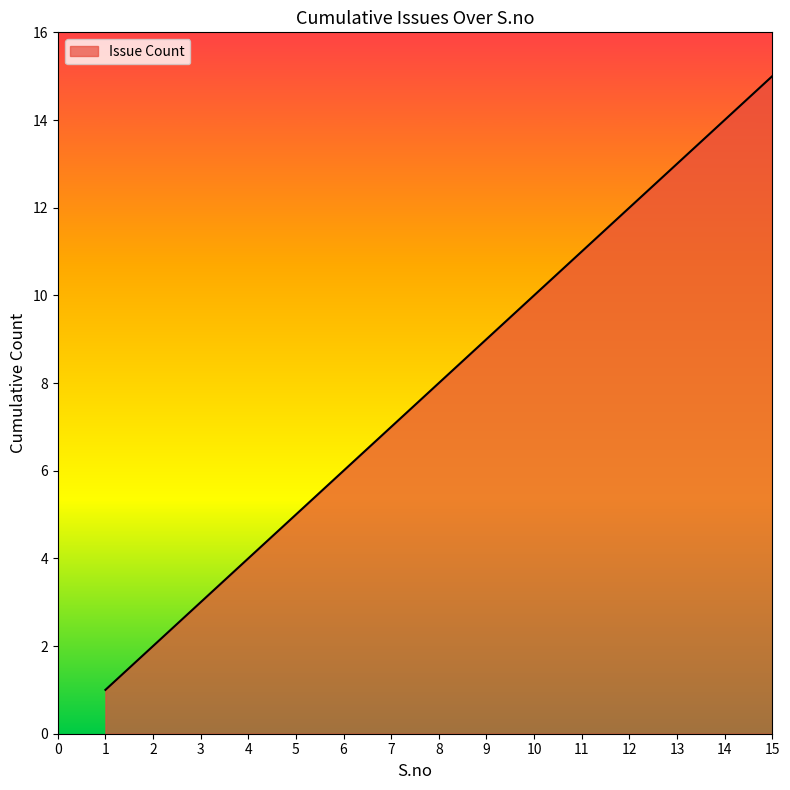

The value at 13 is 13. True or false?

True